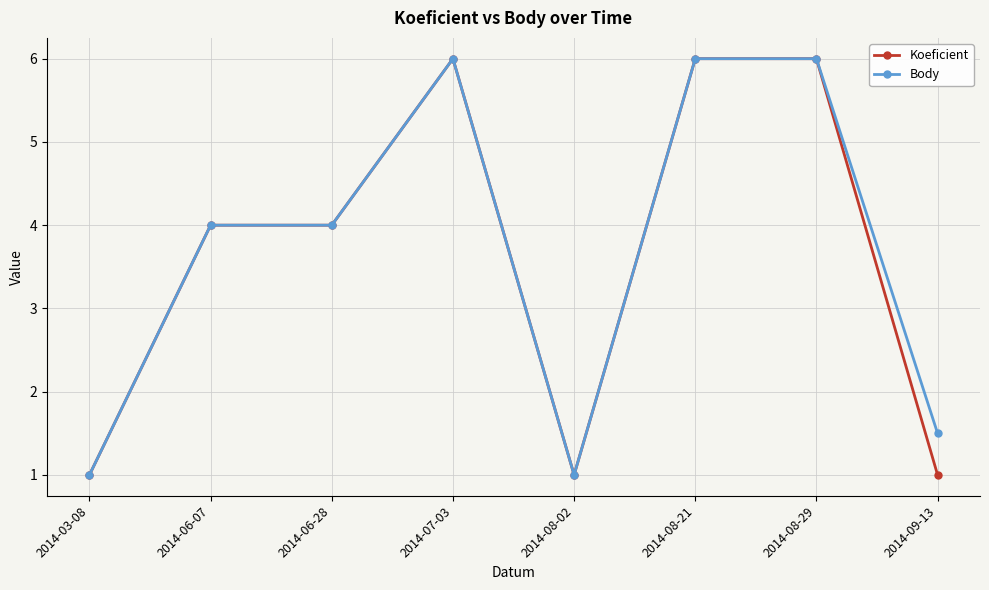

What is the highest value of the Koeficient series?

6.0